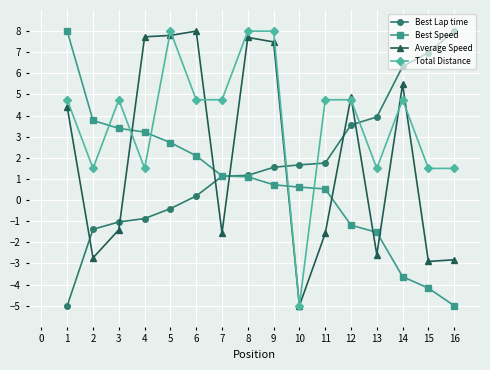

Between which two adjacent categories do Average Speed and Best Speed first intersect?

3 and 4